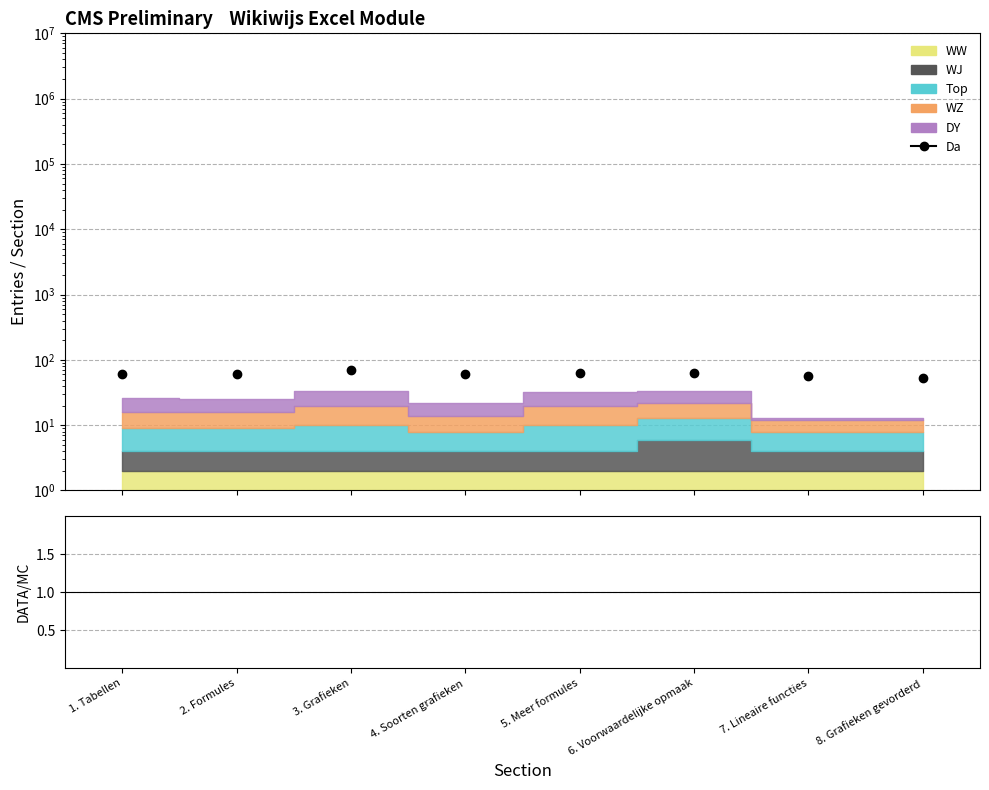

What is the maximum value shown in the chart?

71